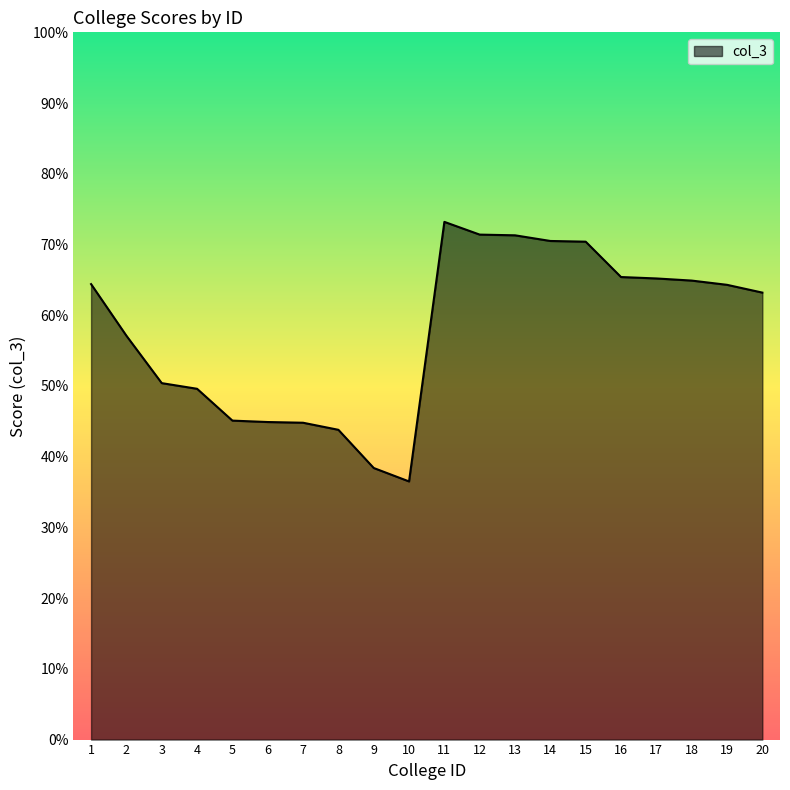

Approximately how many times larger is the value at 6 compared to 15?

0.6